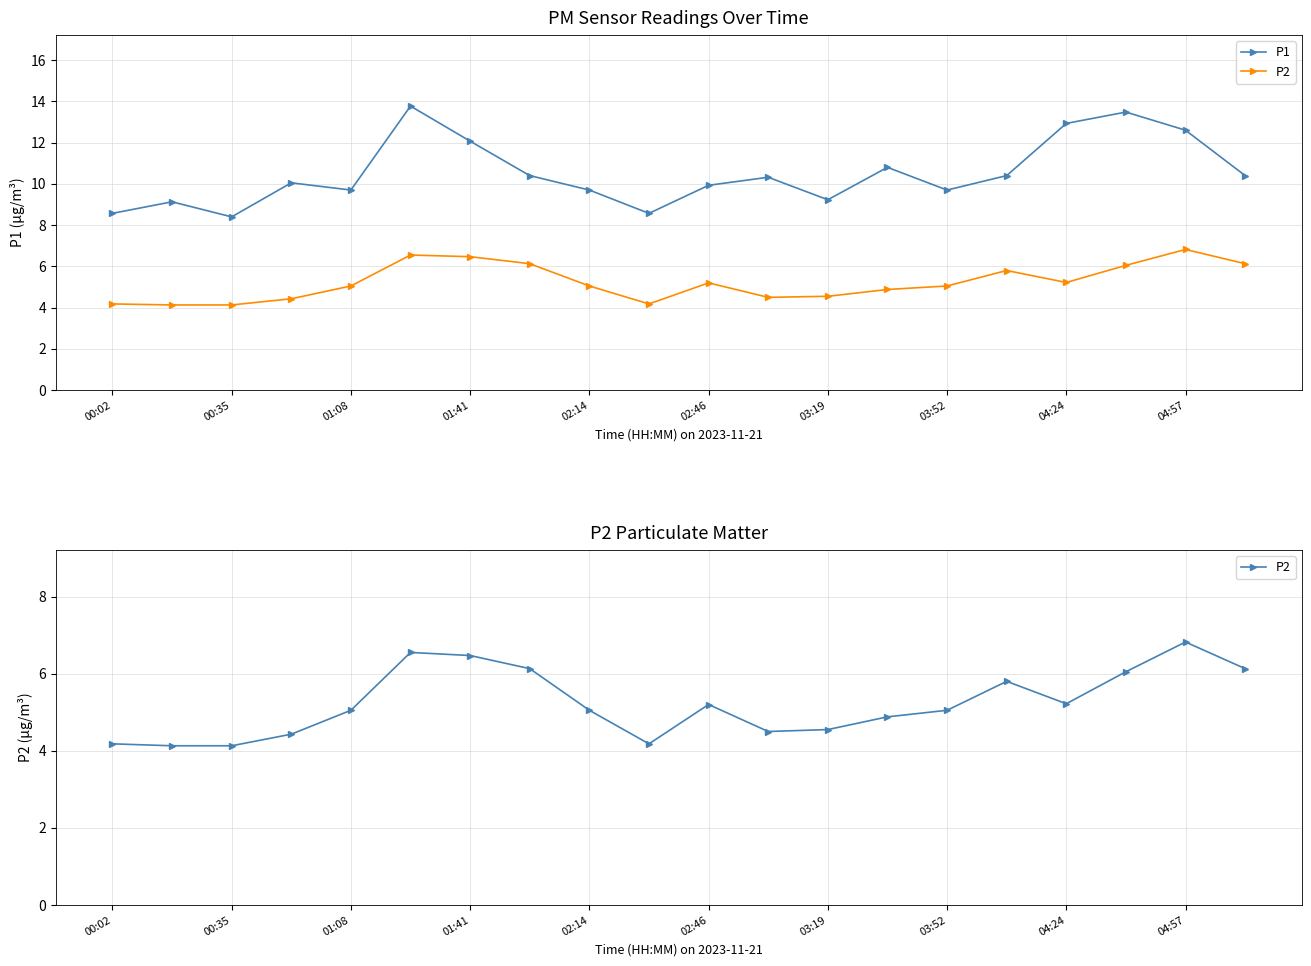

How many data points in P2 are less than 5?

8